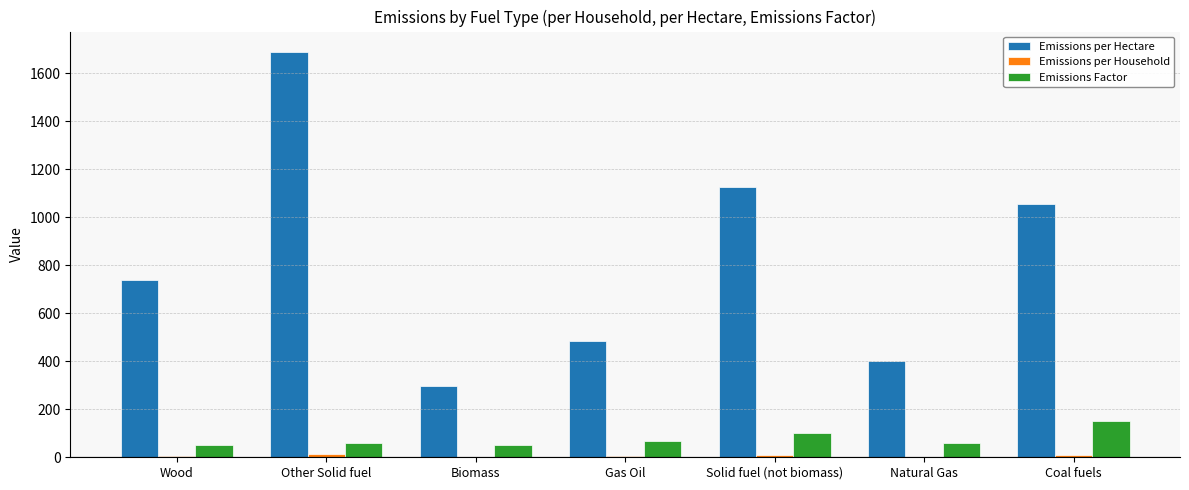

At which category is the sum across all series the highest?

Other Solid fuel